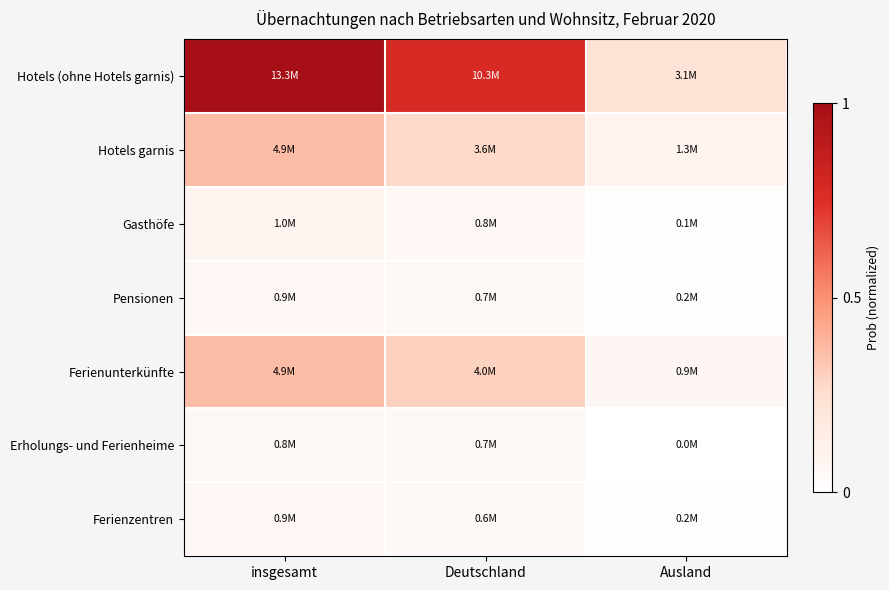

List the series in order of their peak value, highest first.

Hotels (ohne Hotels garnis), Ferienunterkünfte, Hotels garnis, Gasthöfe, Pensionen, Ferienzentren, Erholungs- und Ferienheime